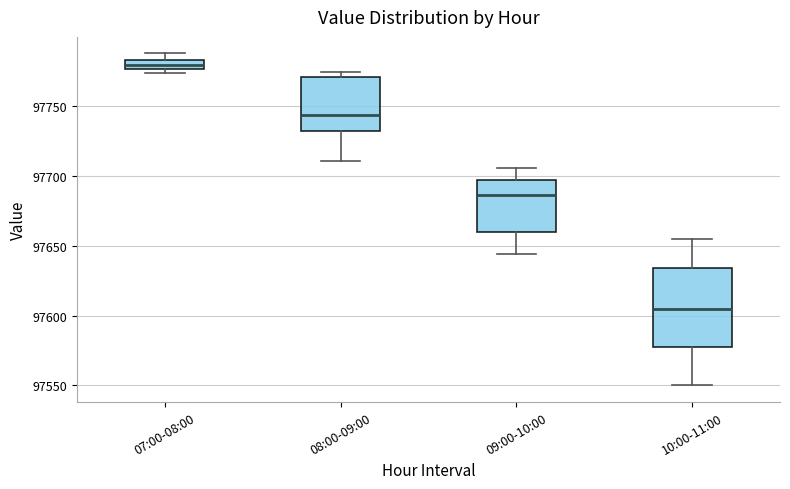

Where does the median line of the box for 10:00-11:00 sit on the y-axis? The values are not printed on the chart, so give them approximately, as read against the axis.

97605